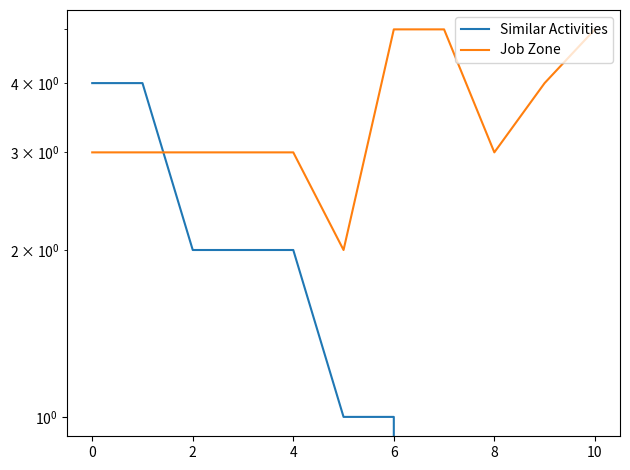

What is the difference between the highest and lowest values at 9?

4